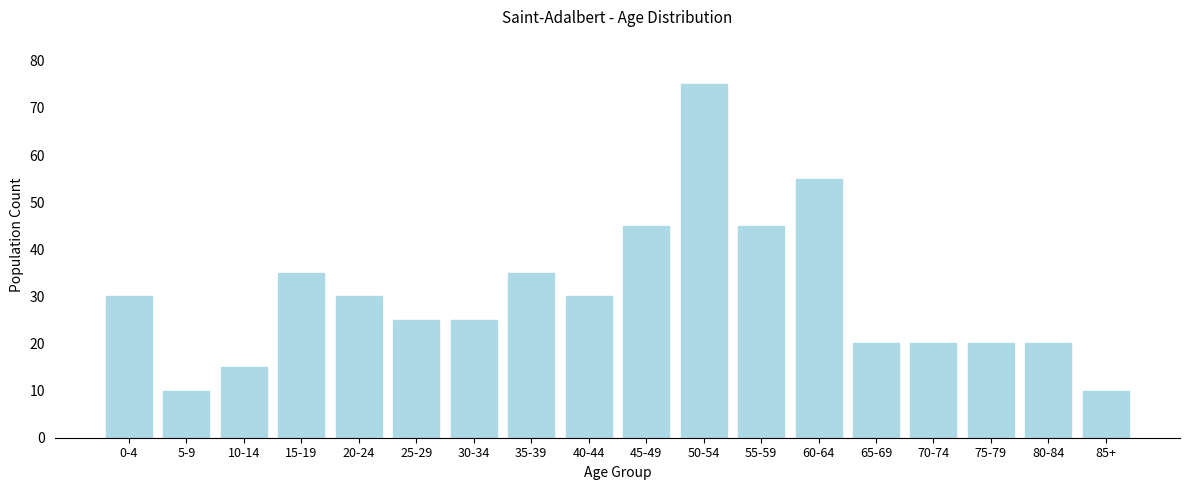

Reading left to right, extract all data points from this chart.

30	10	15	35	30	25	25	35	30	45	75	45	55	20	20	20	20	10